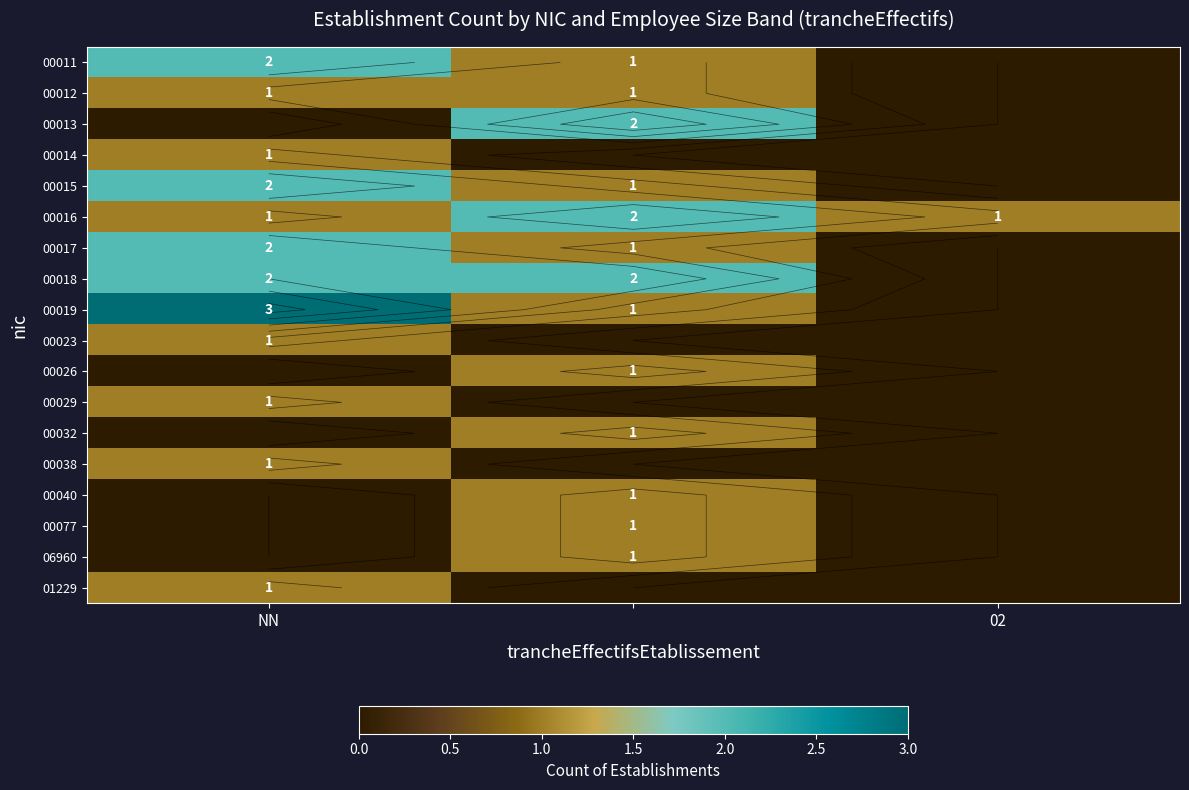

How many values in 00012 are above zero?

2